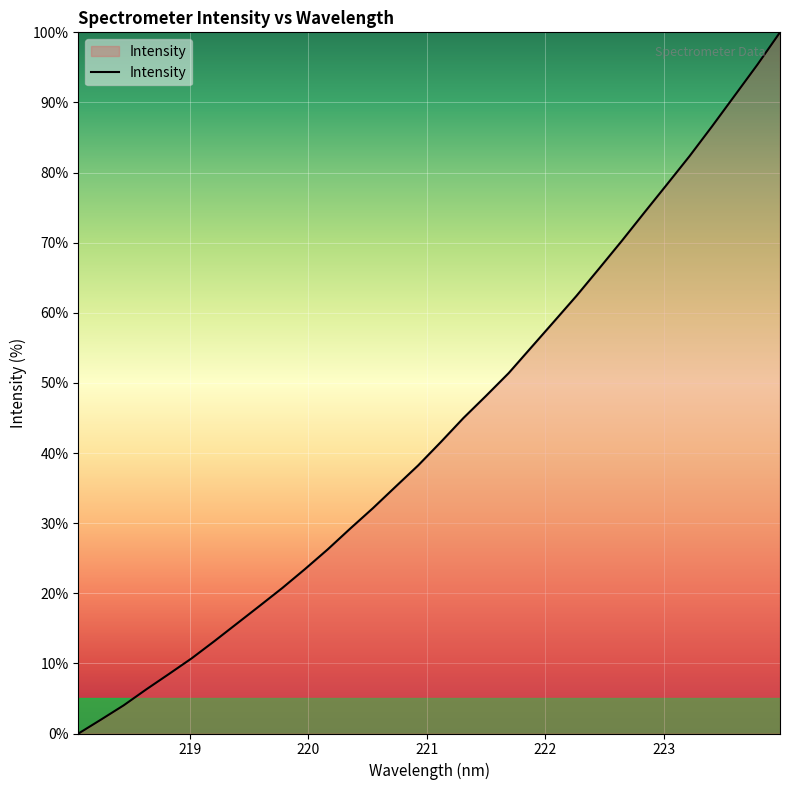

How many lines are shown in the chart?

1